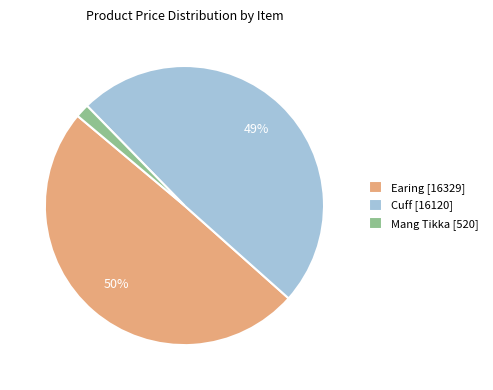

How many slices are in this pie chart?

3